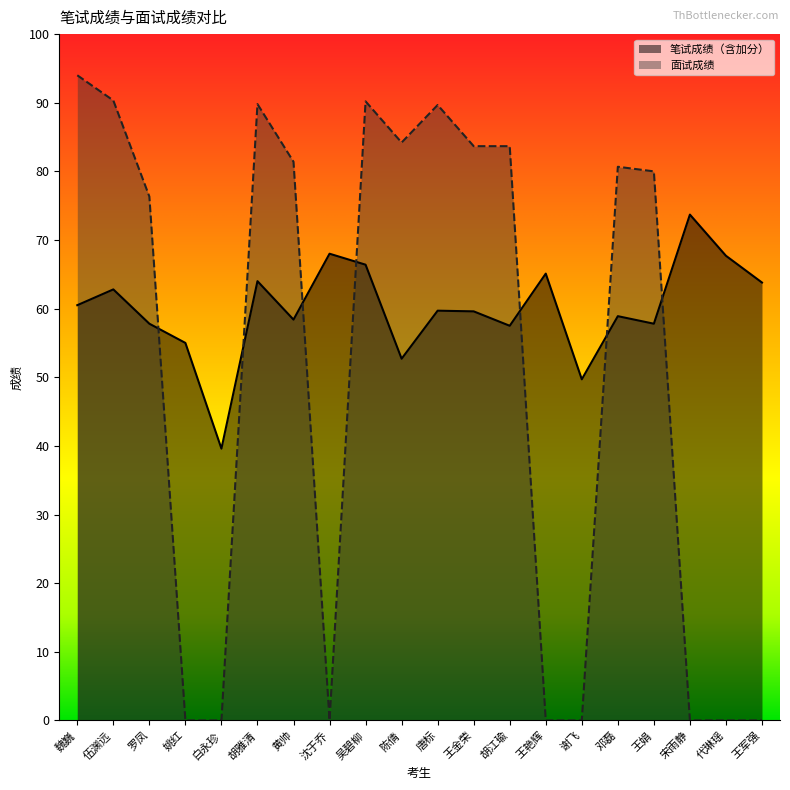

Where does the 笔试成绩（含加分） series first go above 59?

魏巍